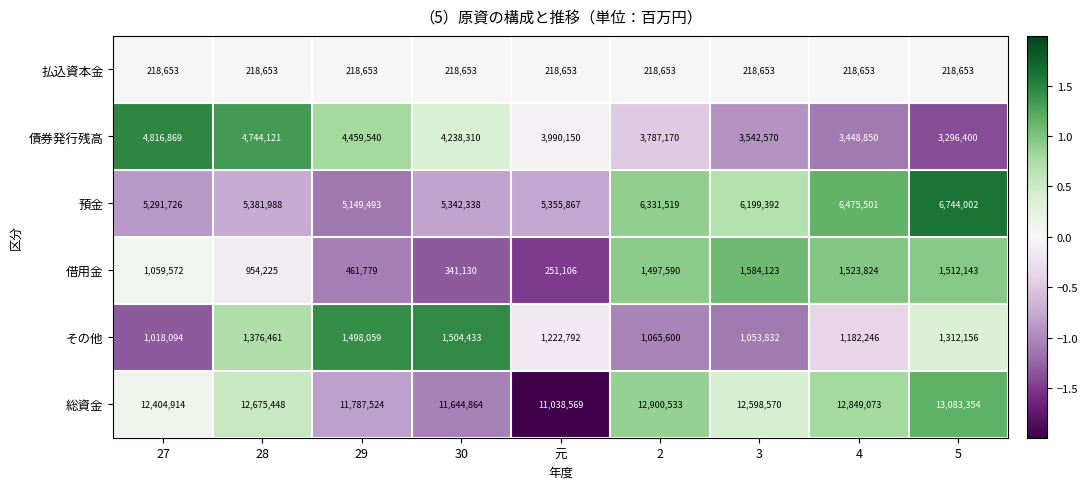

How many series are shown in this chart?

6